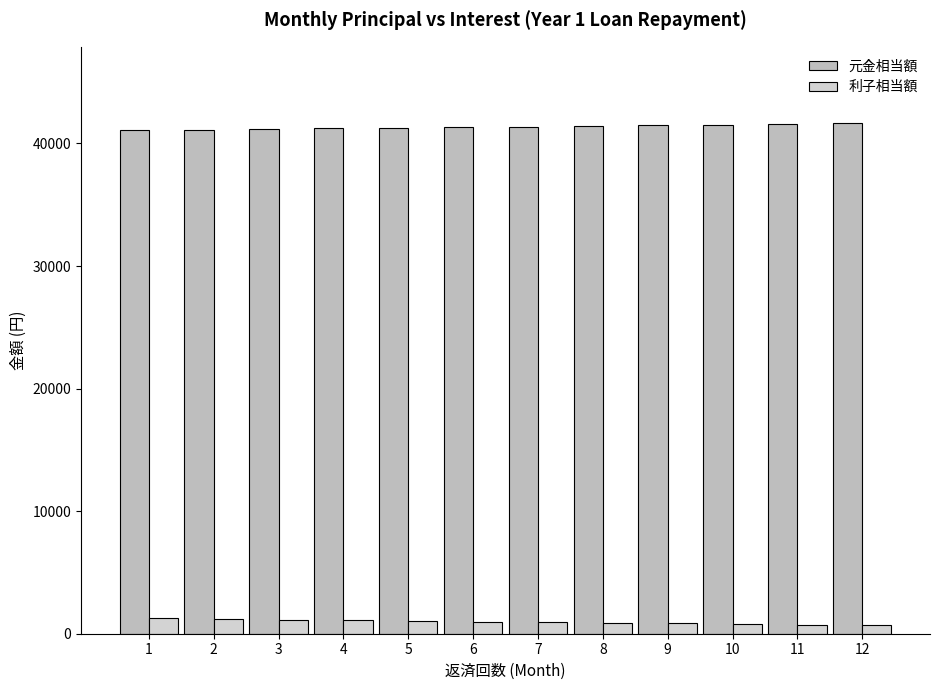

Which series has the widest spread of values?

利子相当額